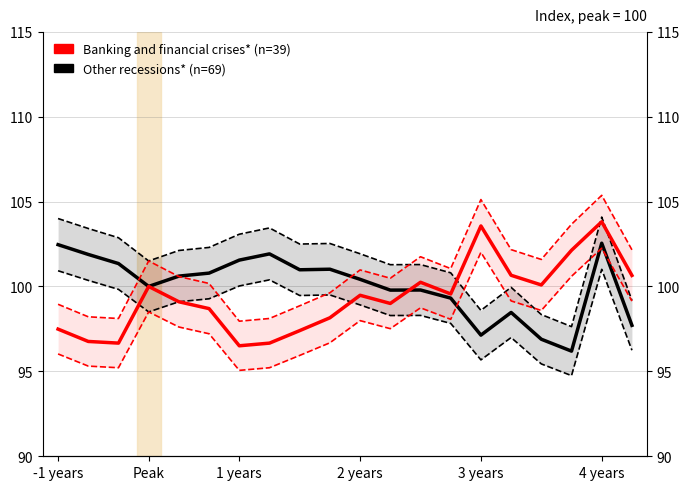

Does the chart display data point markers on the line(s)?

No